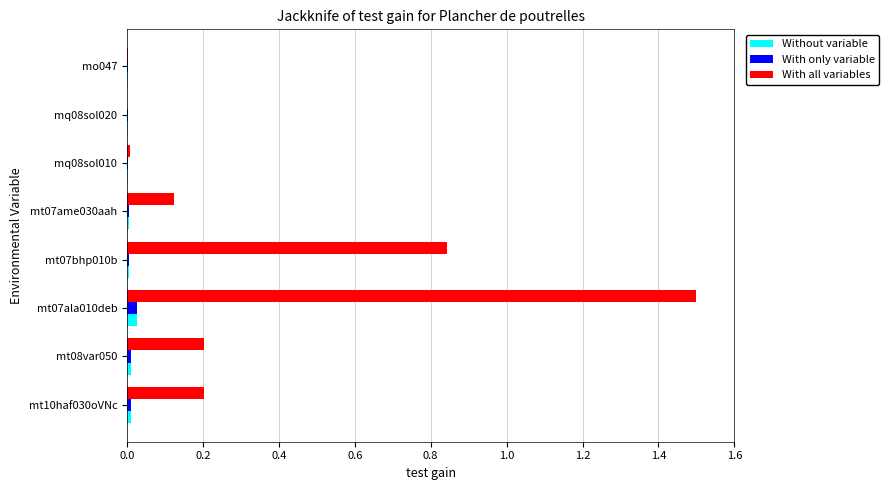

Between mt10haf030oVNc and mt07ala010deb, which series saw the biggest shift?

With all variables